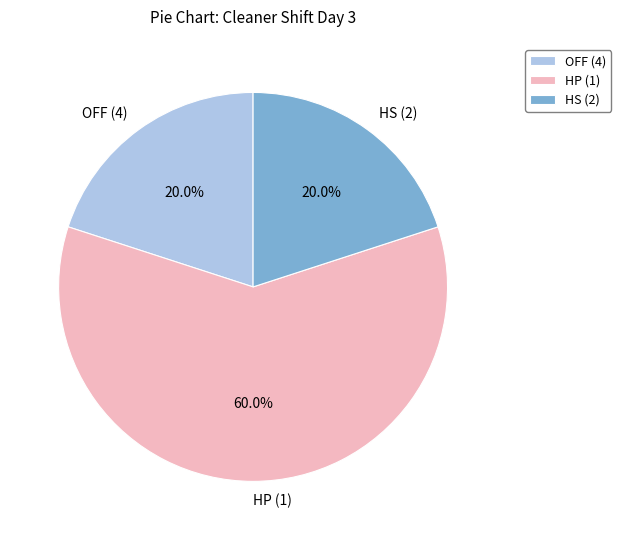

Is there any slice that represents more than half of the pie?

Yes